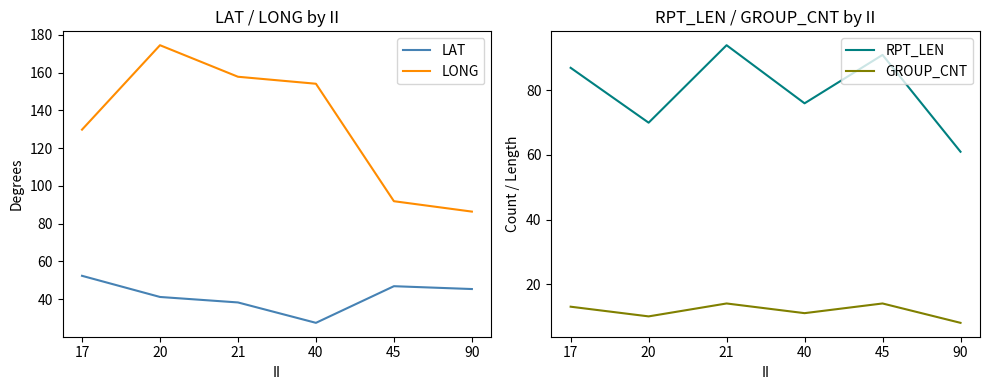

What is the sum of all LAT values?

251.7